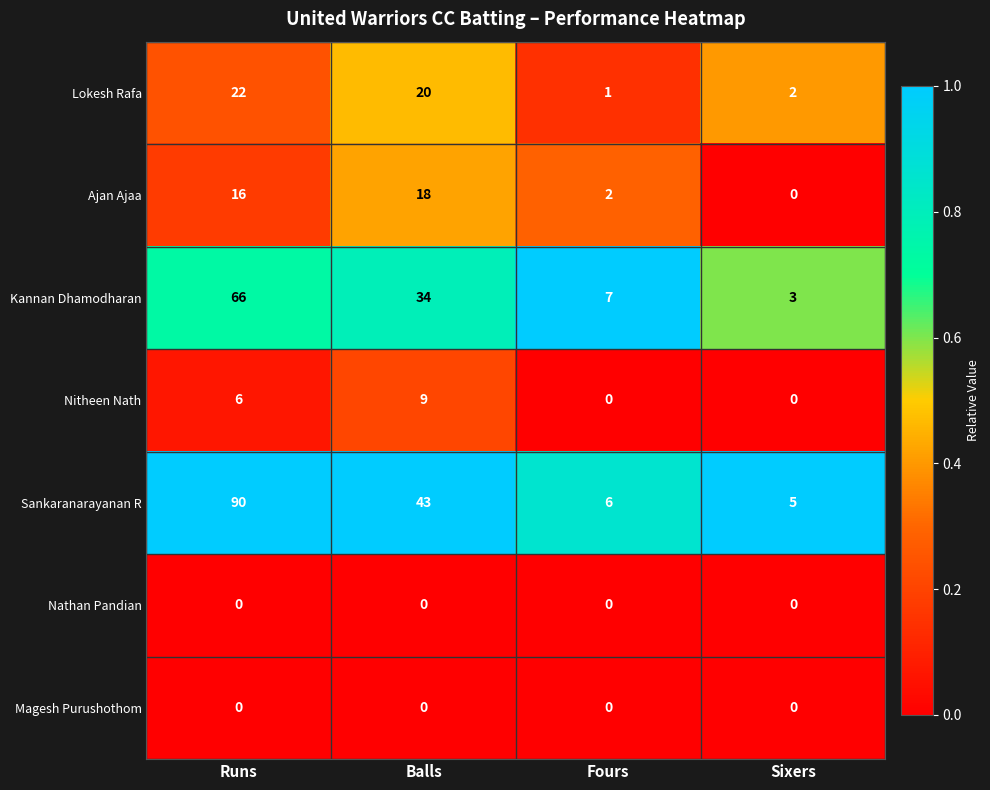

The value of Nitheen Nath at Balls is 9. True or false?

True